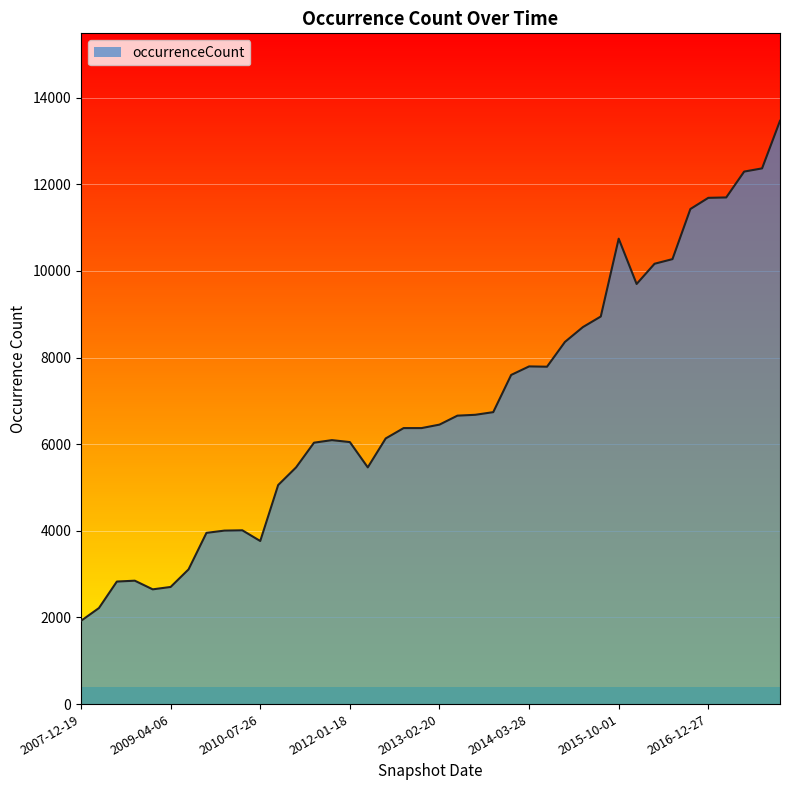

How many lines are shown in the chart?

1